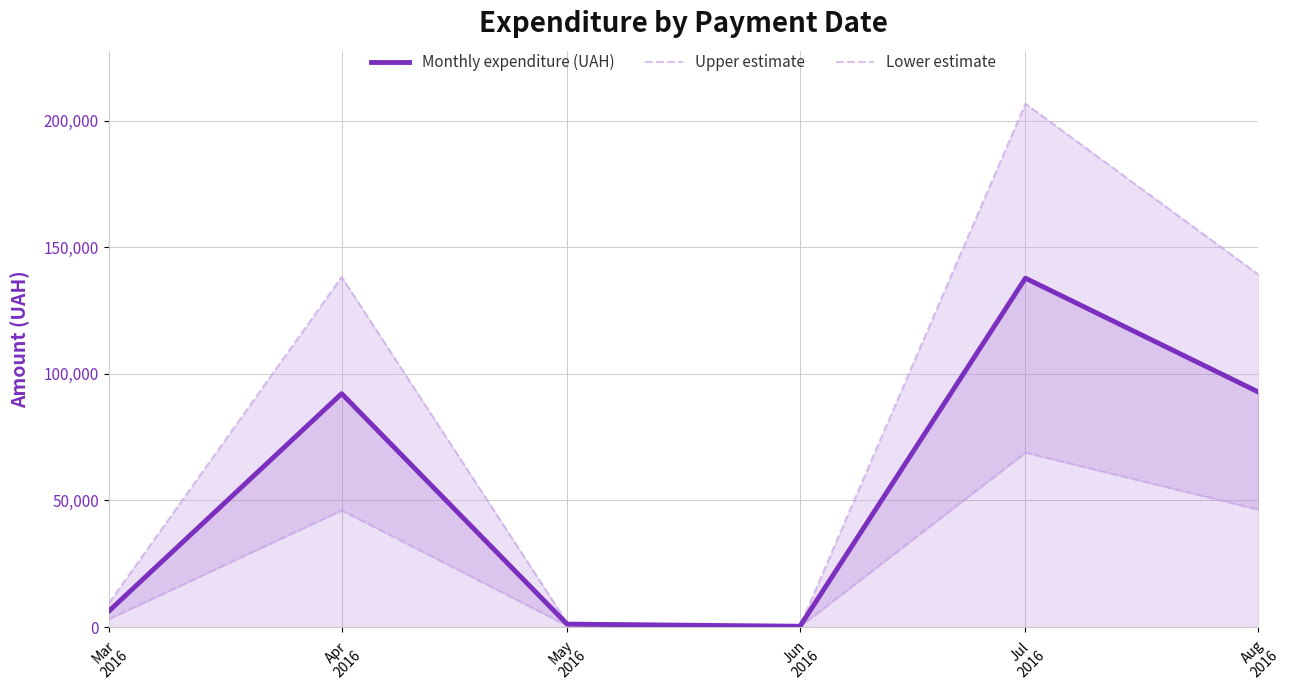

What is the maximum value for Upper estimate?

206764.5